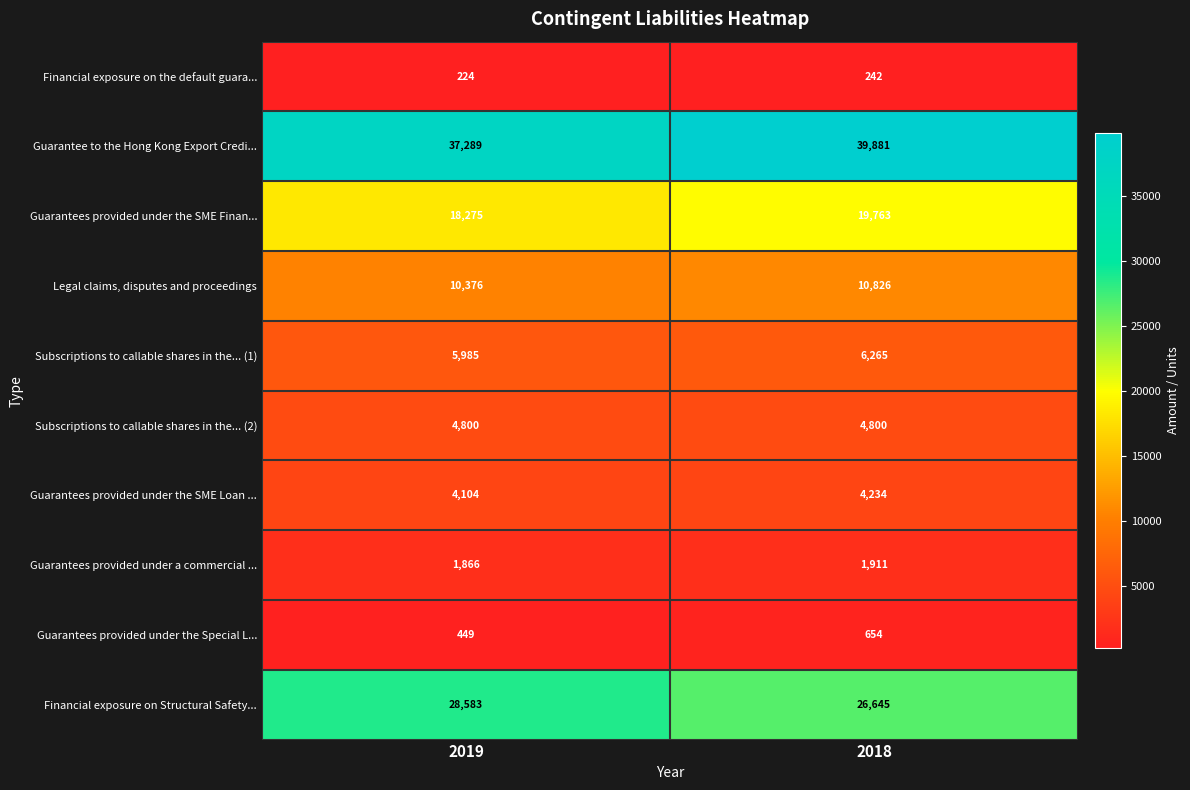

Count the number of data series in this chart.

10